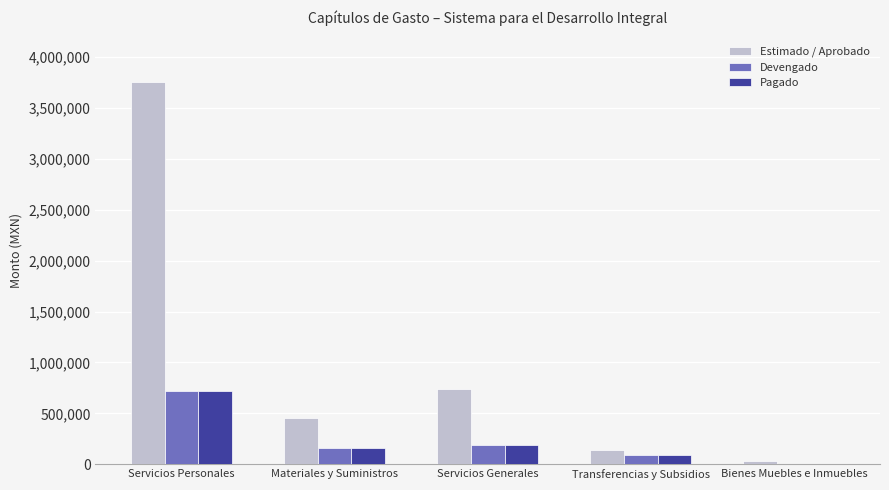

Which series has the widest spread of values?

Estimado / Aprobado